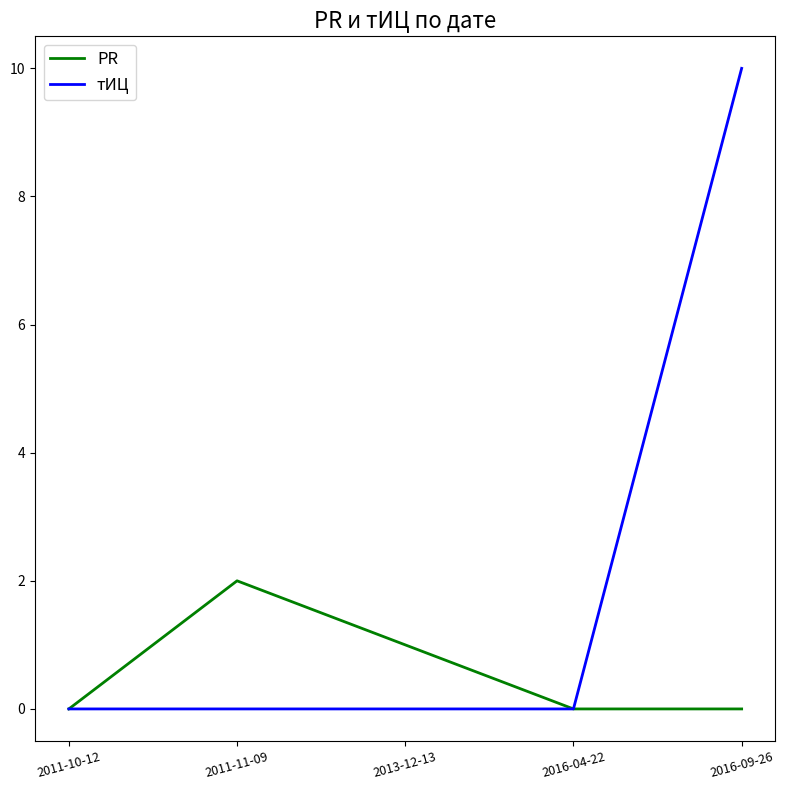

Rank the series by their maximum value, from lowest to highest.

PR, тИЦ